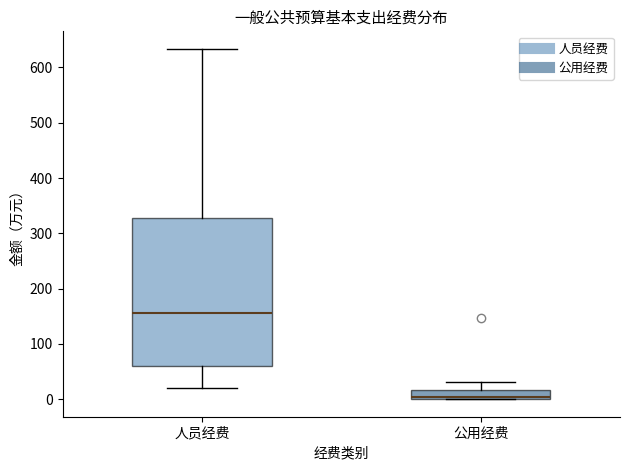

Which box has the highest median line?

人员经费